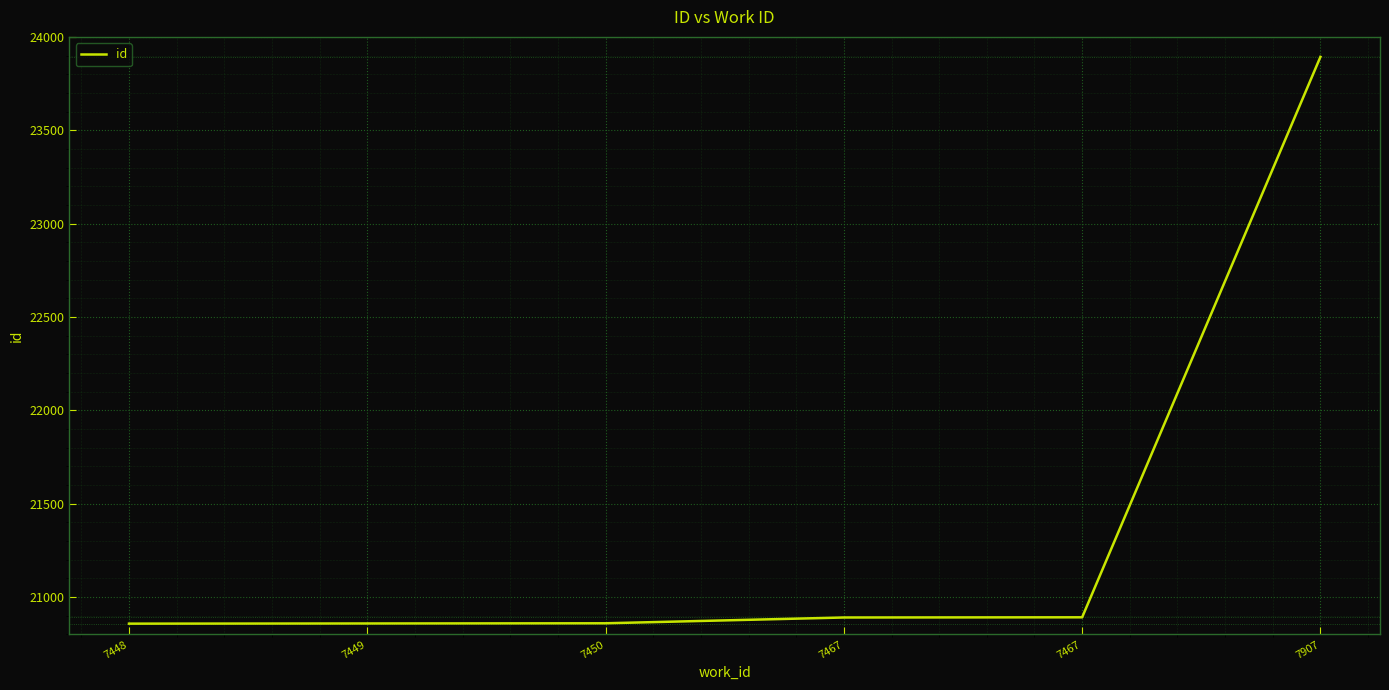

List the labels in order of value, smallest first.

7448, 7449, 7450, 7467, 7467, 7907